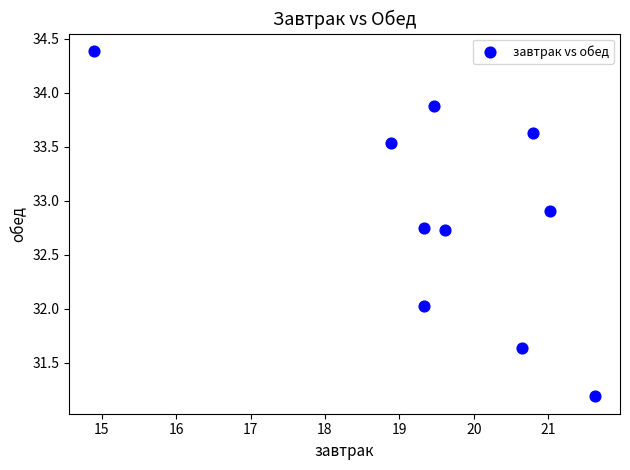

What is the range of Y values (max minus min)?

3.2